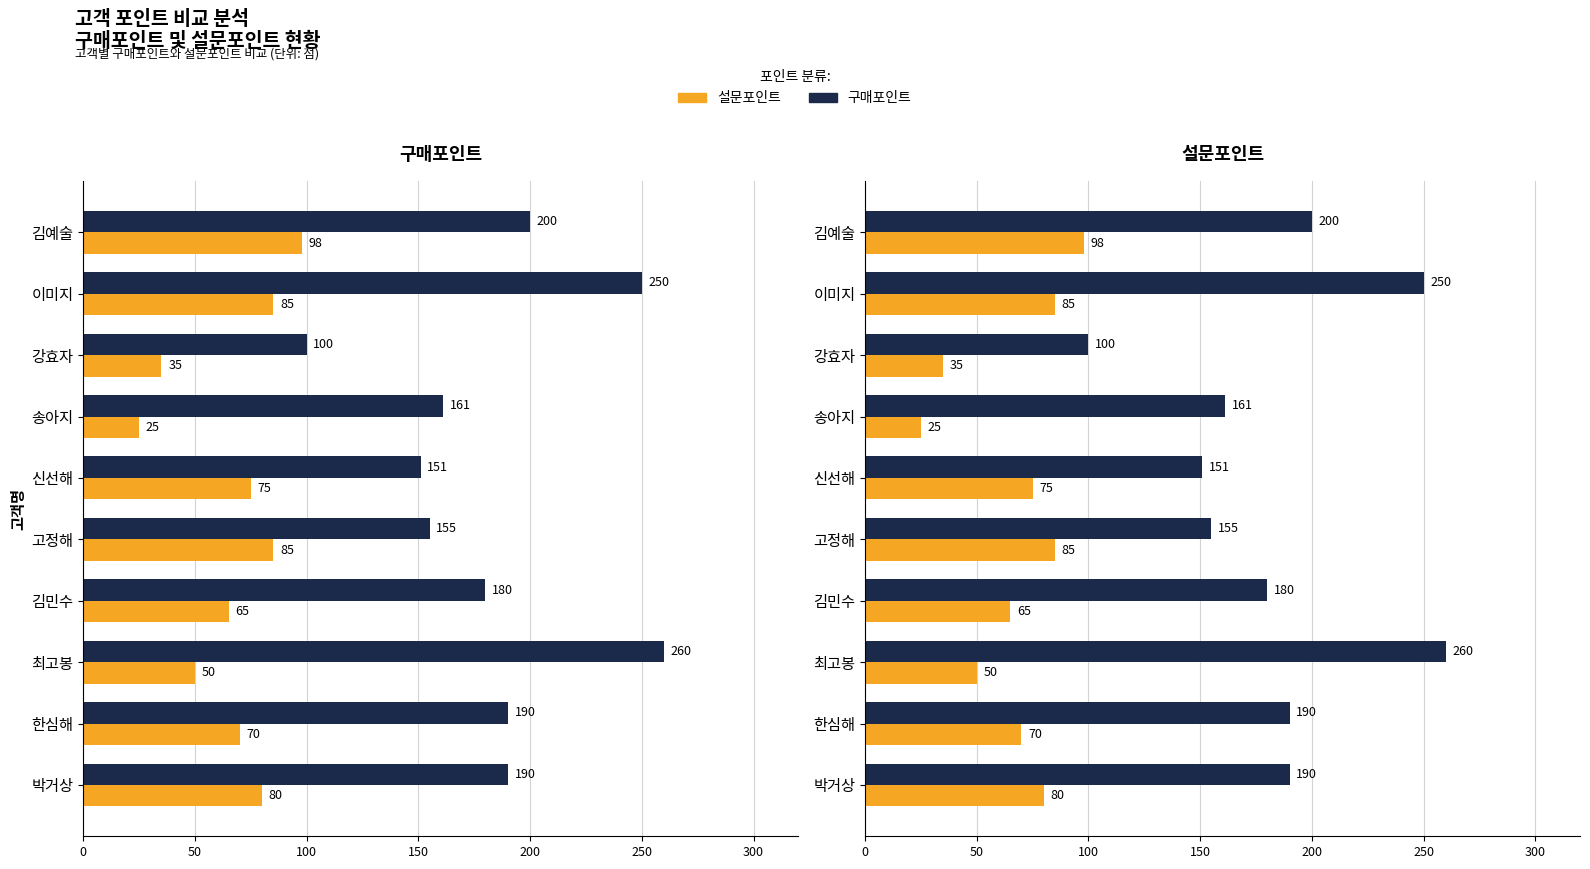

The value of 구매포인트 at 박거상 is 190. True or false?

True